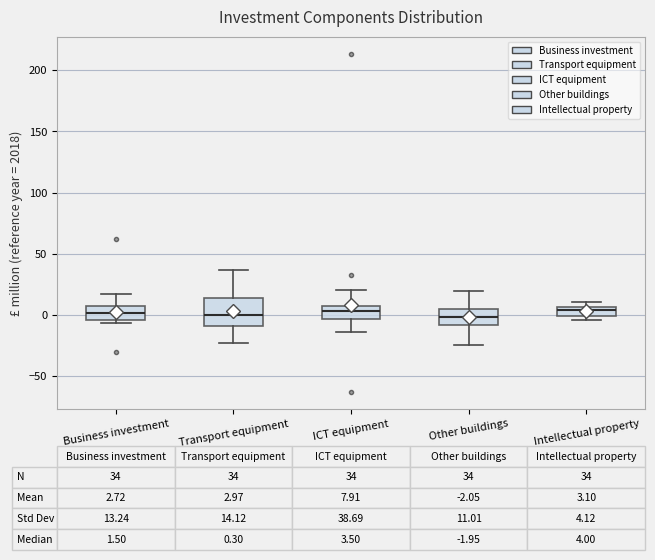

Which box is the tallest, from its lower edge to its upper edge?

Transport equipment